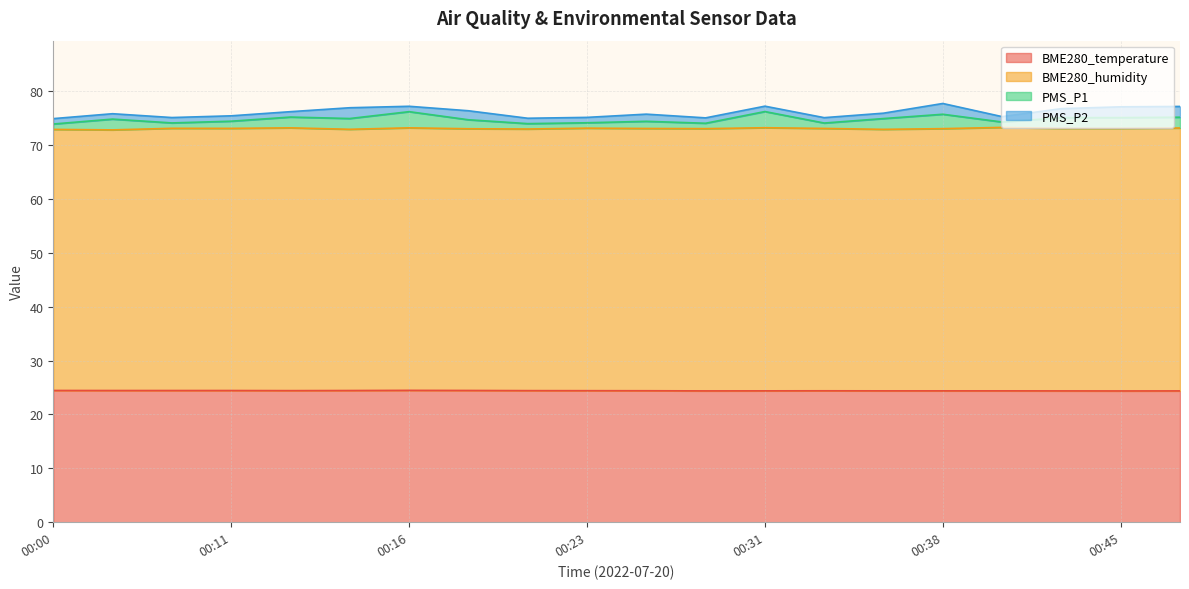

Which series changed the most between 00:26 and 00:43?

PMS_P1